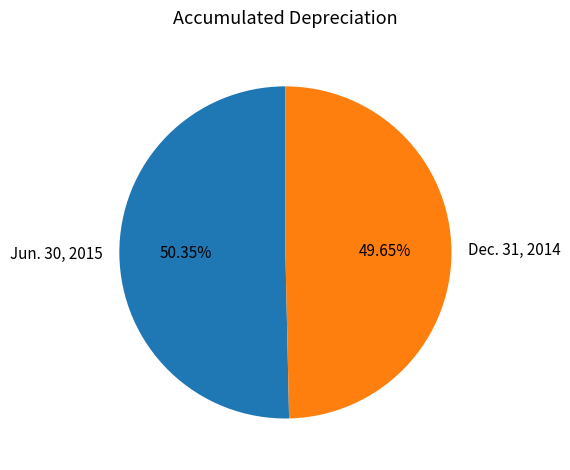

Which category has the biggest portion of the pie?

Jun. 30, 2015